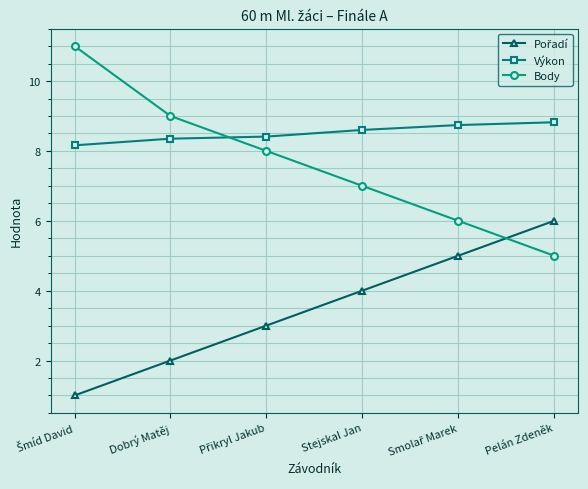

True or false: Body has more than 1 points higher than both neighbors.

False